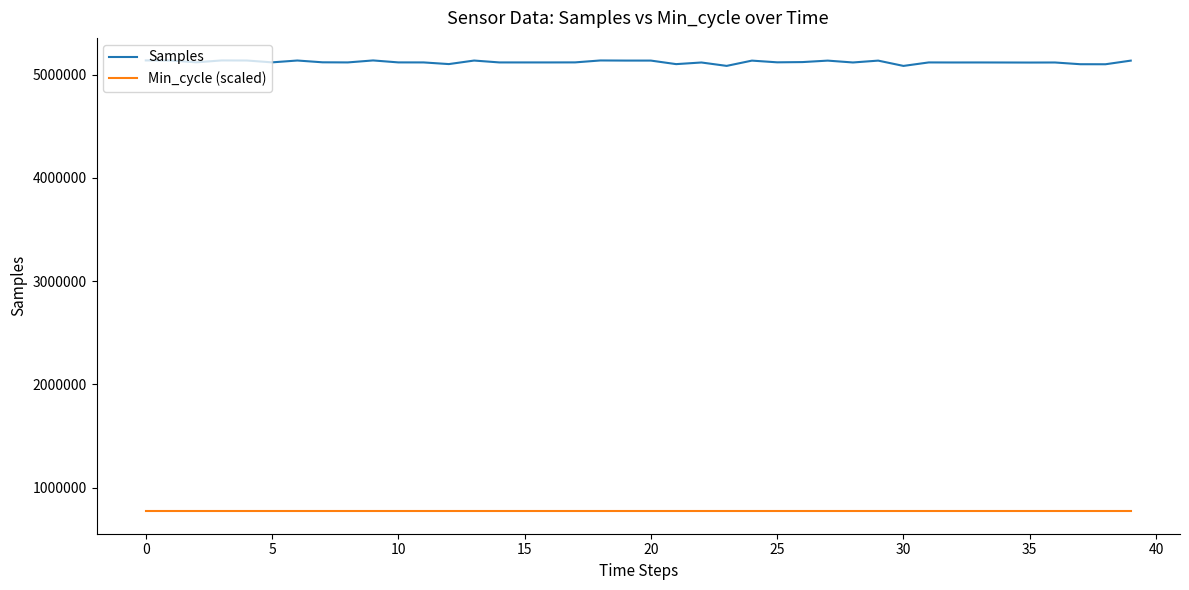

List the series in order of their peak value, lowest first.

Min_cycle (scaled), Samples